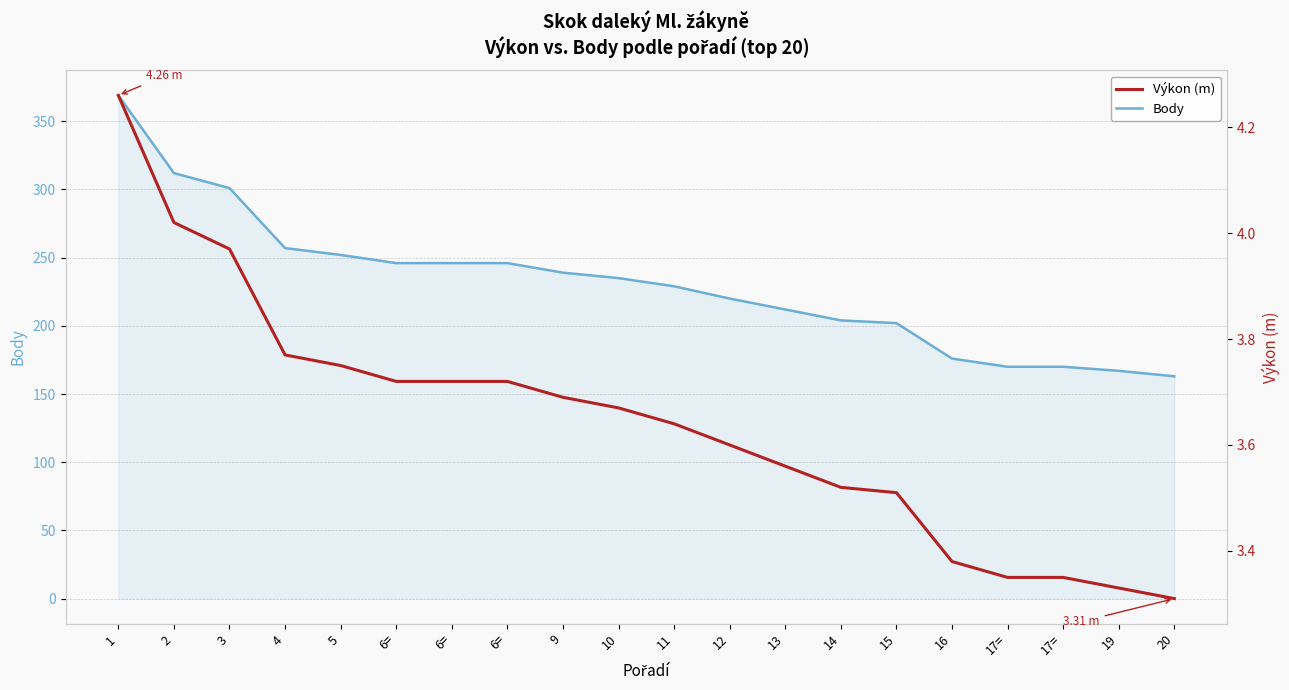

What is the difference between the Body values at 2 and 13?

100